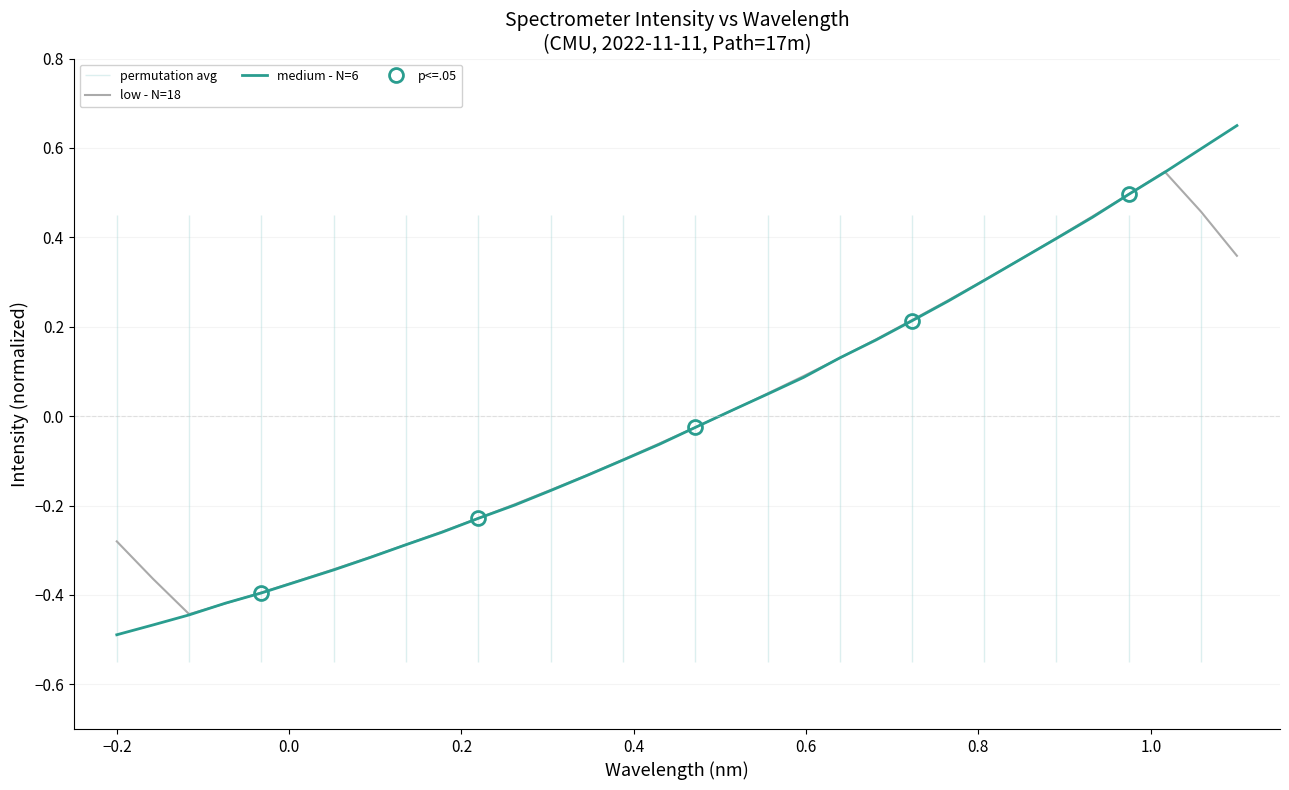

What is the value of the low - N=18 point at the 29th from the left?

0.5